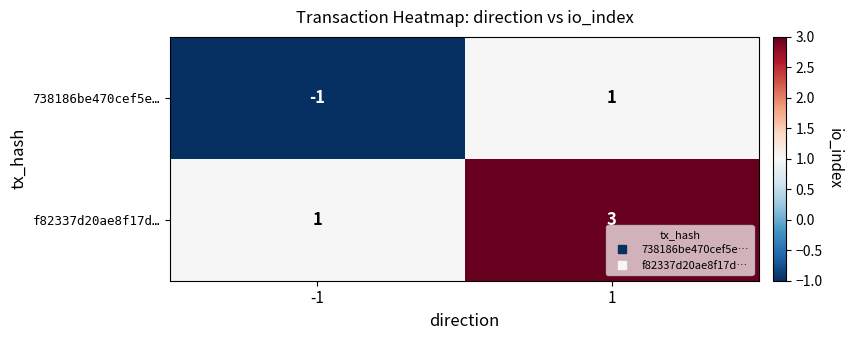

What is the maximum value shown in the chart?

3